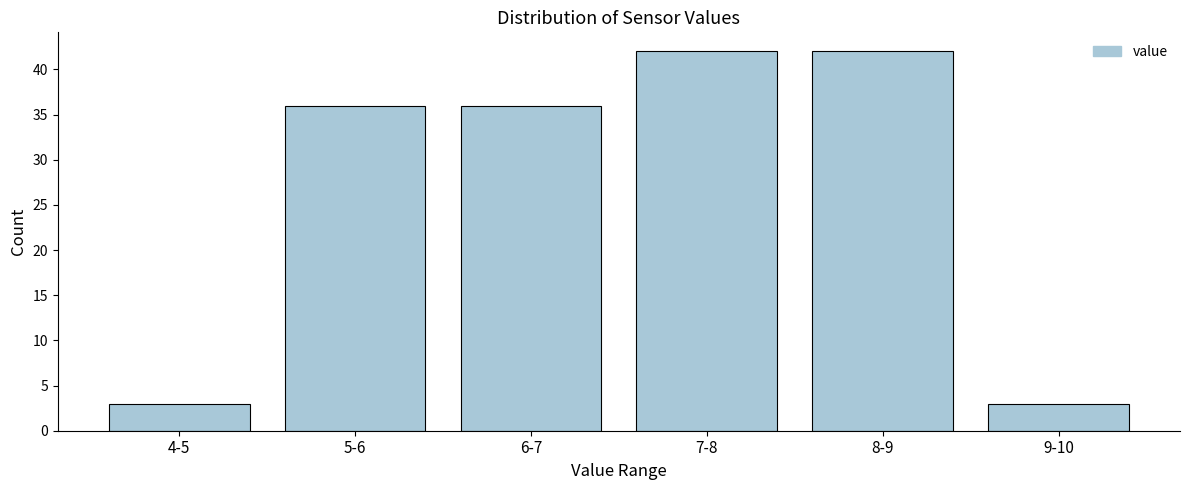

Reading right to left, transcribe all the data shown in this chart.

9-10=3	8-9=42	7-8=42	6-7=36	5-6=36	4-5=3